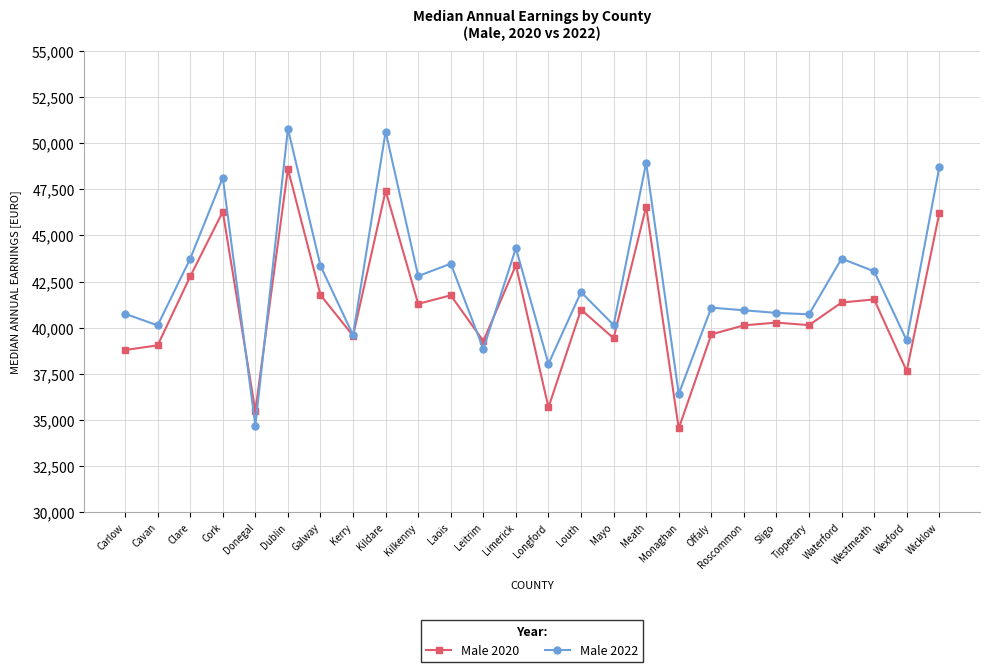

What is the minimum value for Male 2022?

34688